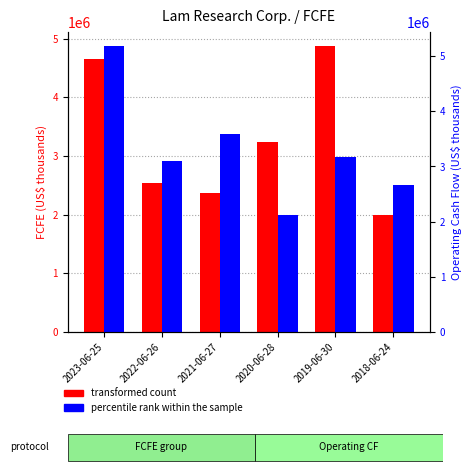

Count the percentile rank within the sample values in the range 2655747 to 3588163.

4